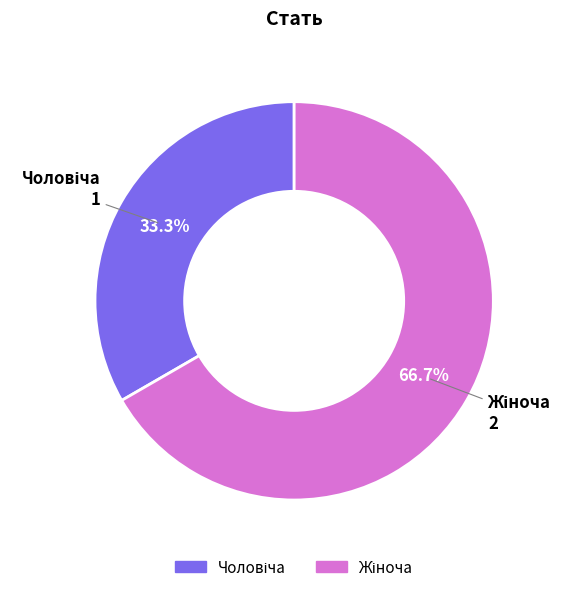

Does any single category account for the majority?

Yes